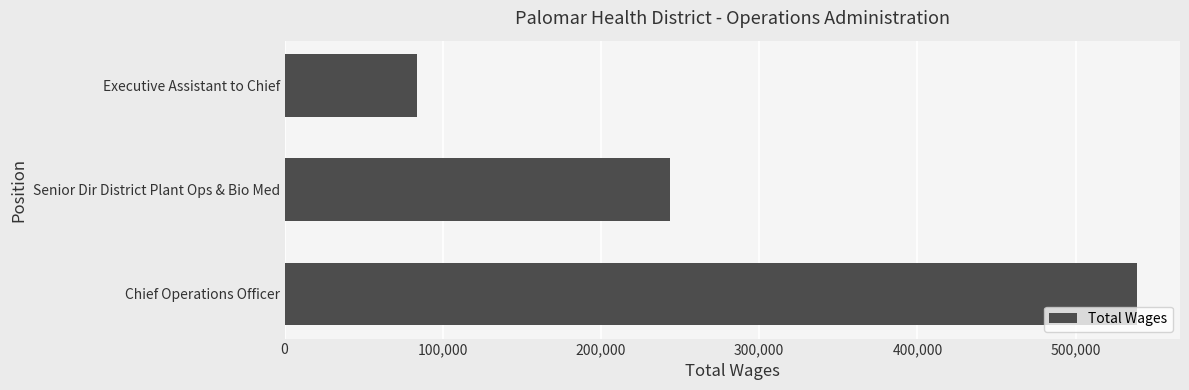

How many values are between 83923 and 538994?

3